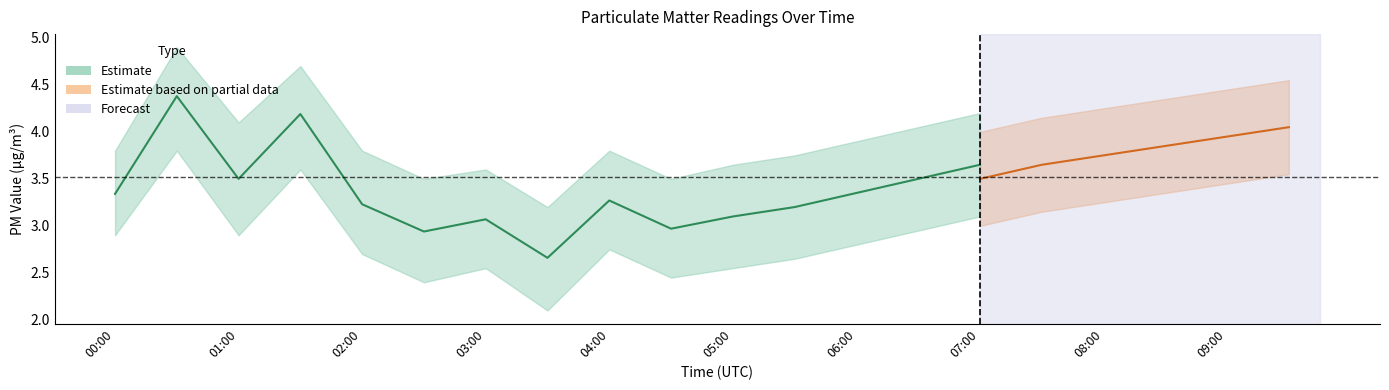

What is the value of the P1_upper point at the 17th from the left?

4.5